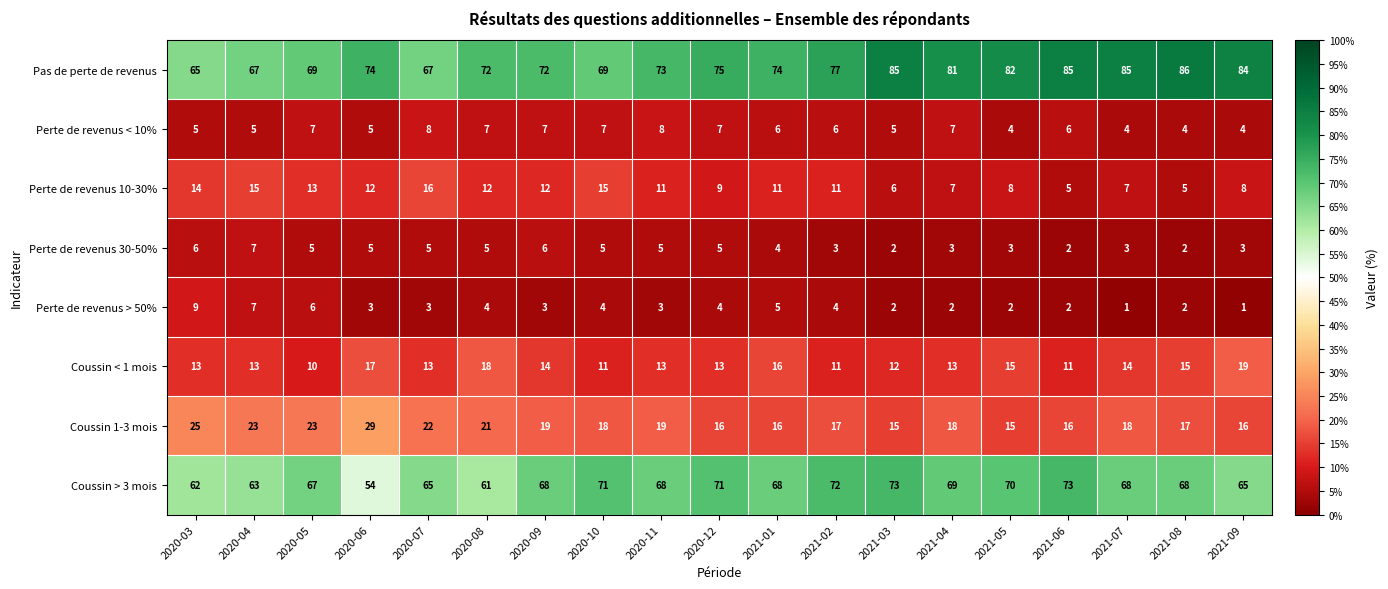

The value of Coussin < 1 mois at 2020-08 is 7. True or false?

False